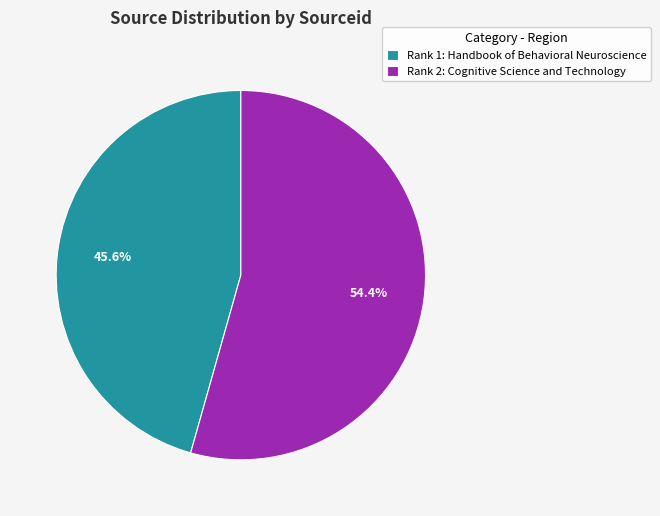

What is the largest slice in the pie chart?

Rank 2: Cognitive Science and Technology